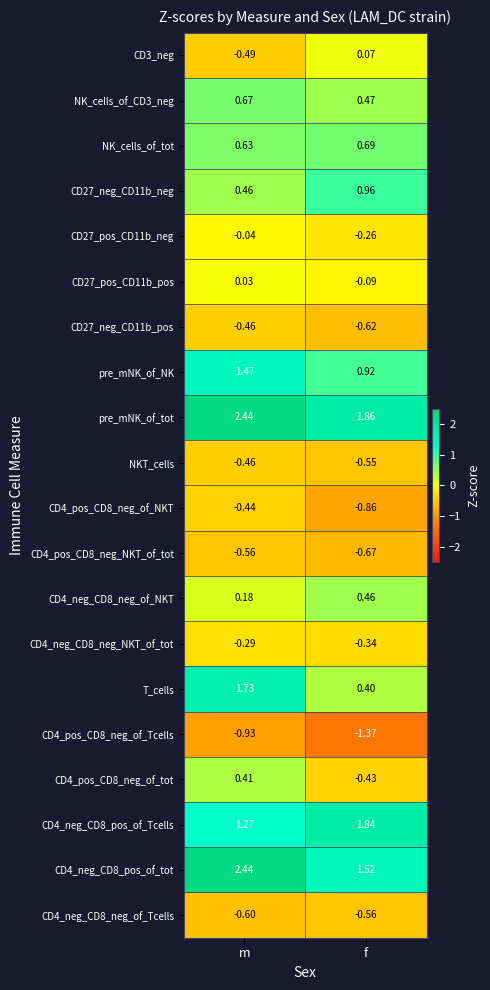

List the labels in order of CD4_neg_CD8_pos_of_Tcells value, smallest first.

m, f